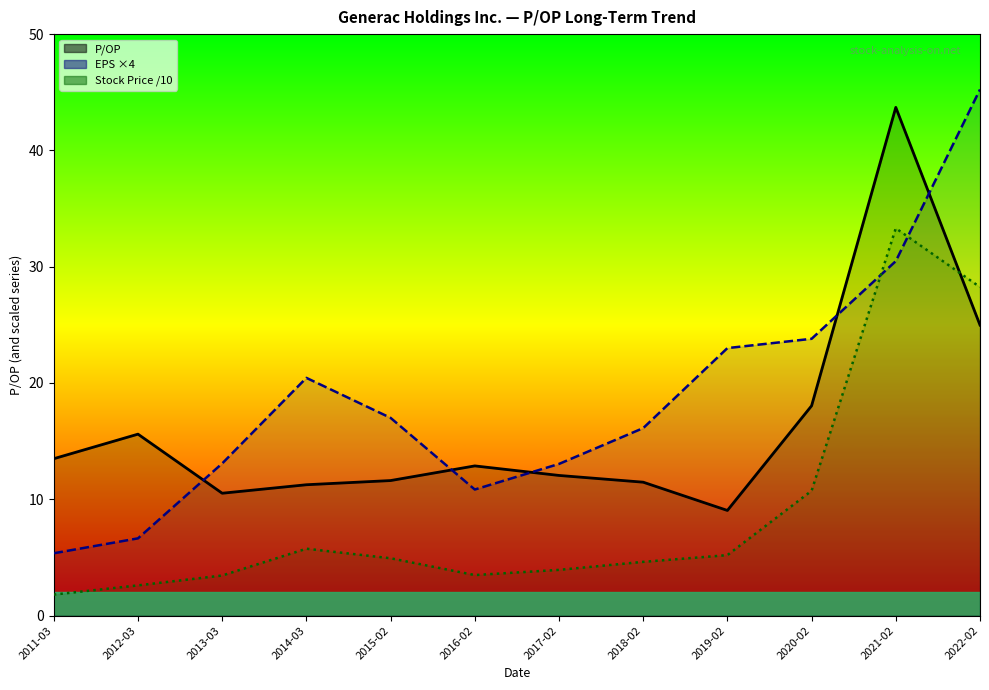

What is the difference between the P/OP line values at 2012-03 and 2016-02?

2.7